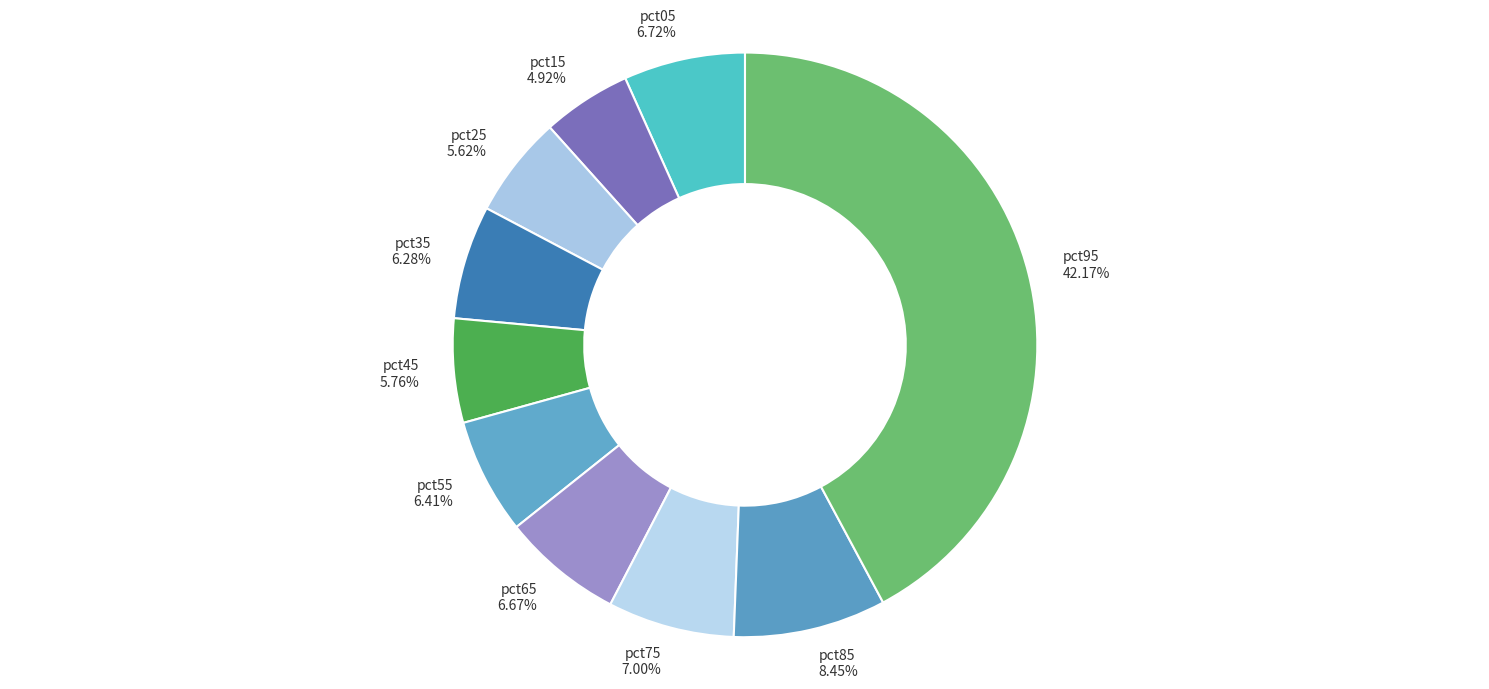

Is the sum of pct65 and pct55 greater than half?

No